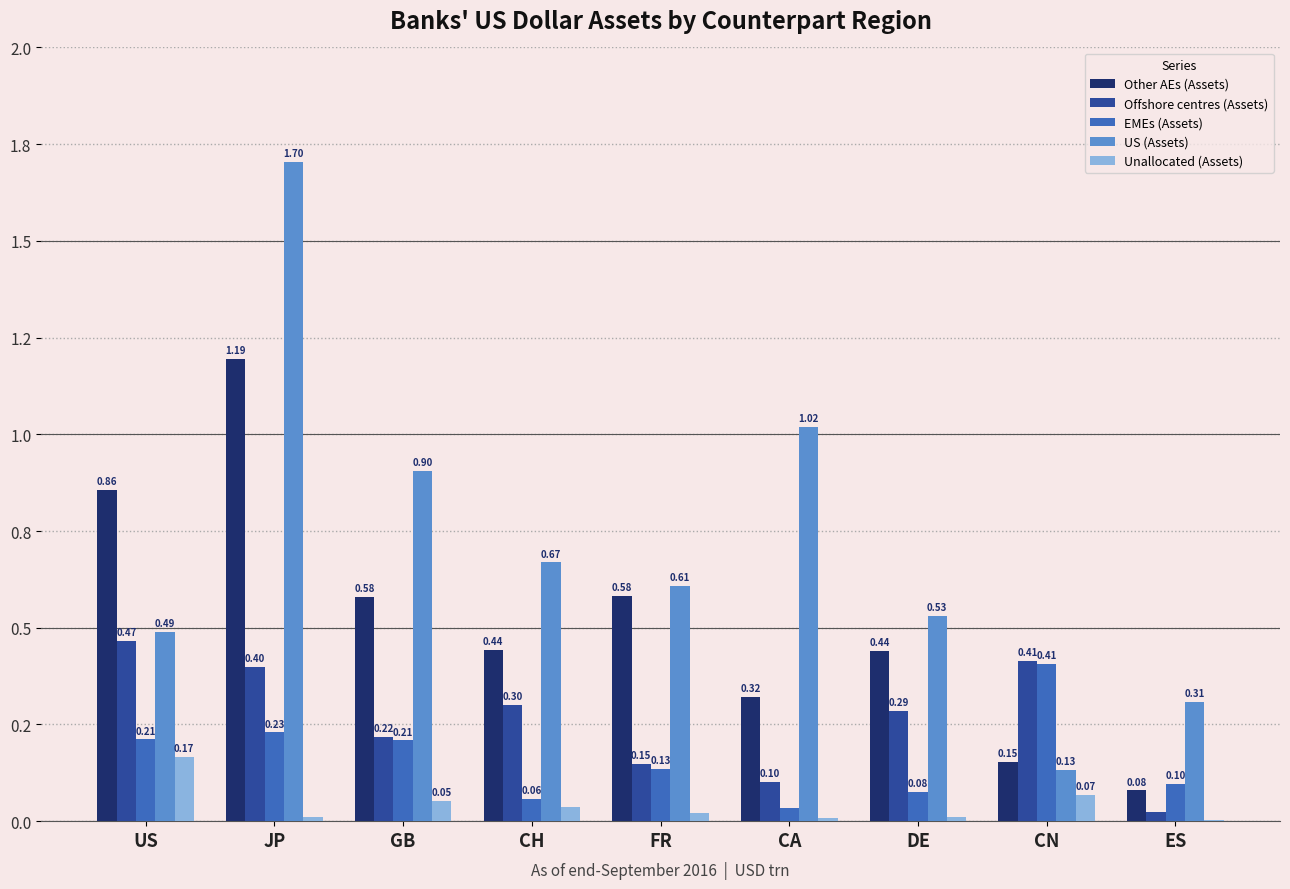

Does the chart contain stacked bars?

No